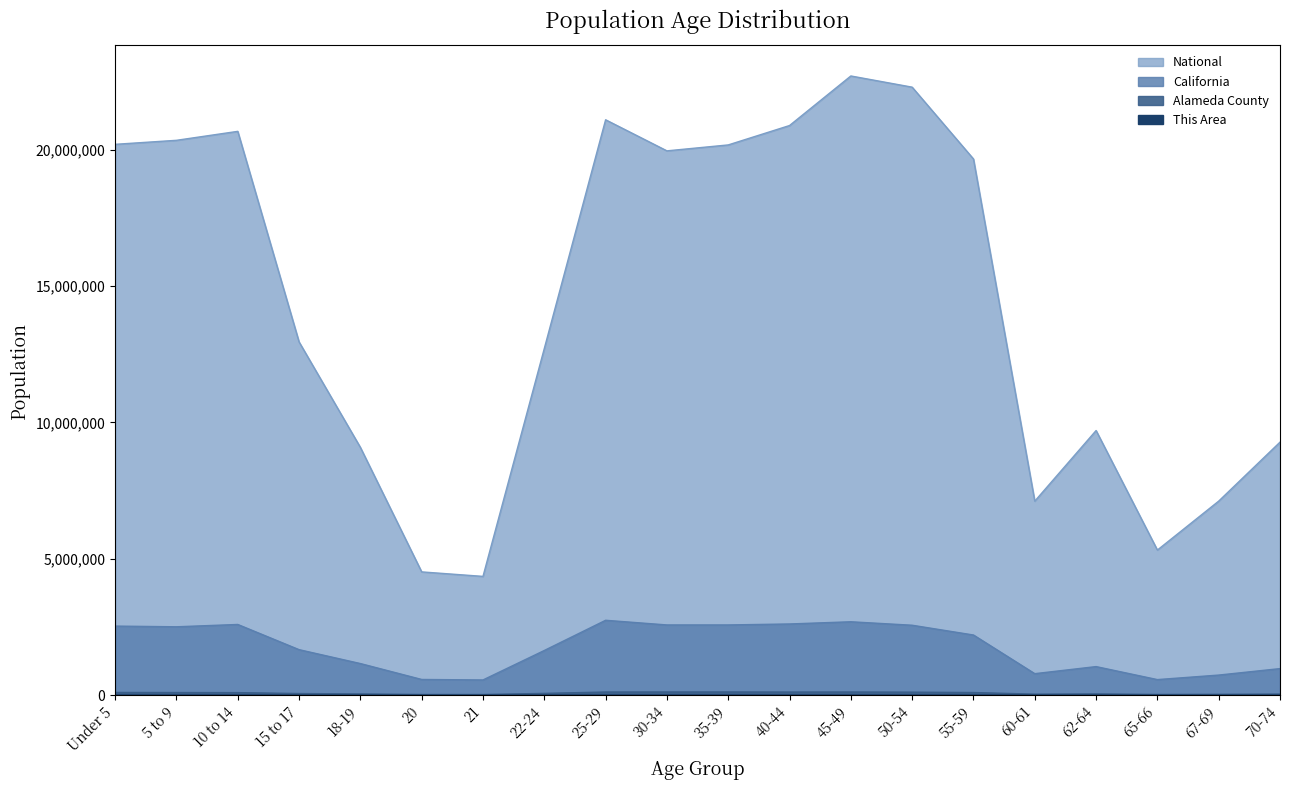

The value of This Area at 30-34 is 132. True or false?

False